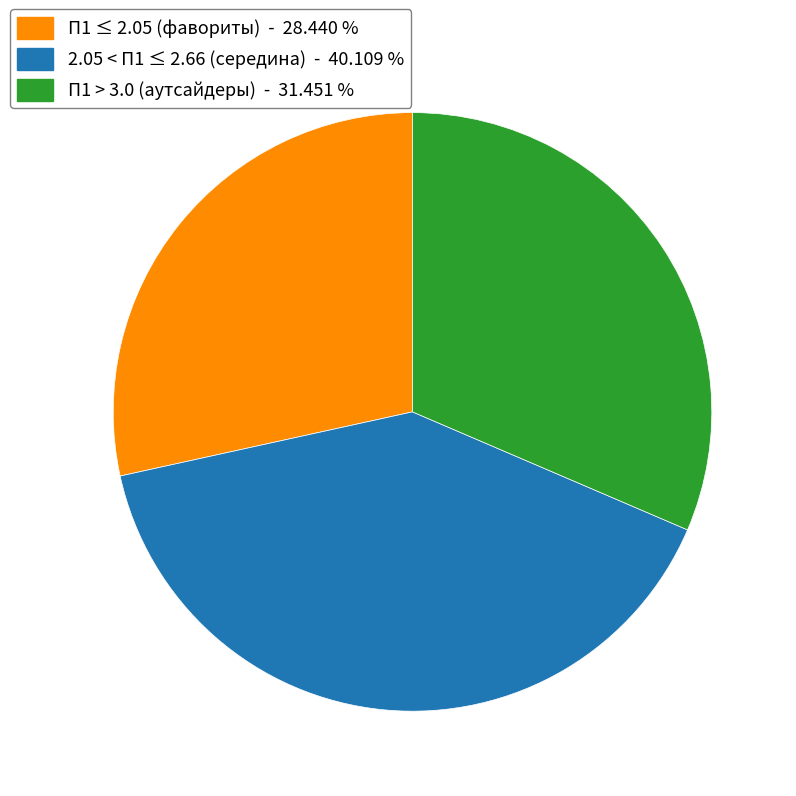

How many segments does this pie chart have?

3